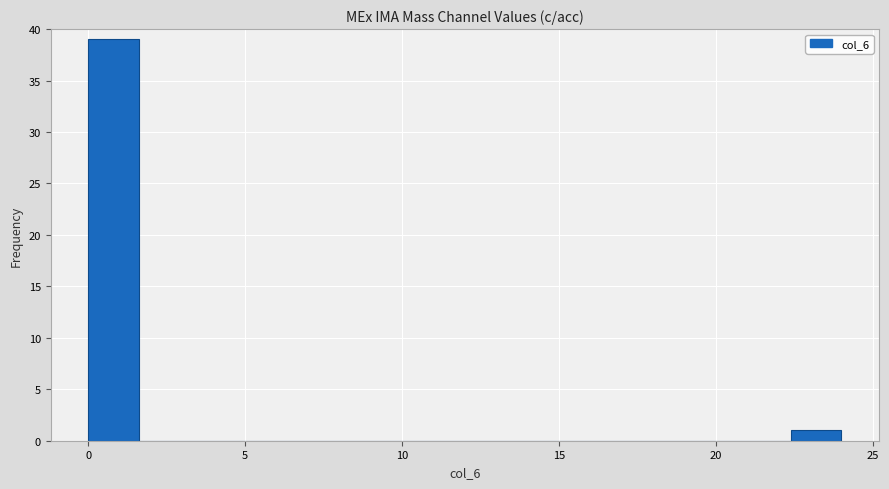

Around what value on the x-axis is the tallest bar? Give the approximate position of its centre, as read against the axis.

1.0